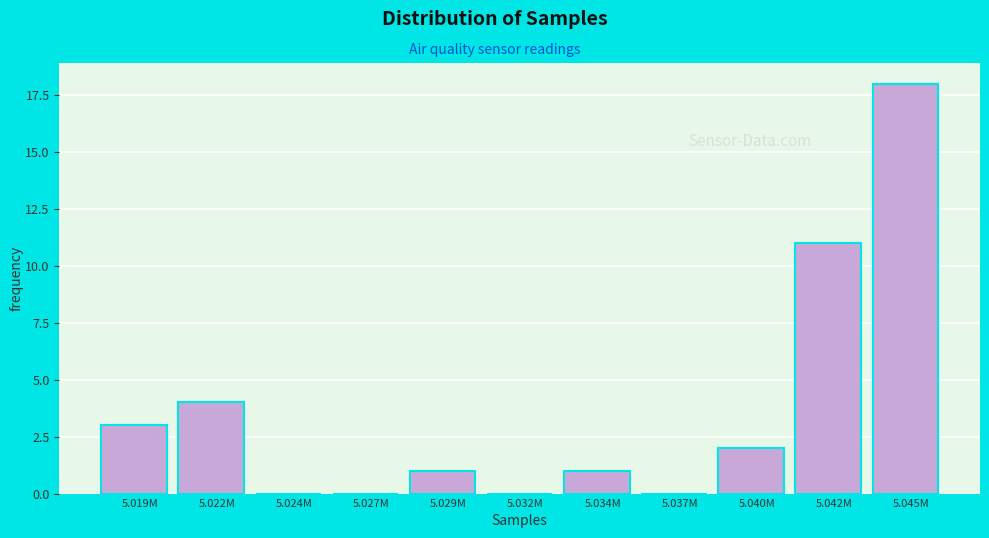

Reading right to left, list all the values displayed in this chart.

5.045M=18	5.042M=11	5.040M=2	5.037M=0	5.034M=1	5.032M=0	5.029M=1	5.027M=0	5.024M=0	5.022M=4	5.019M=3